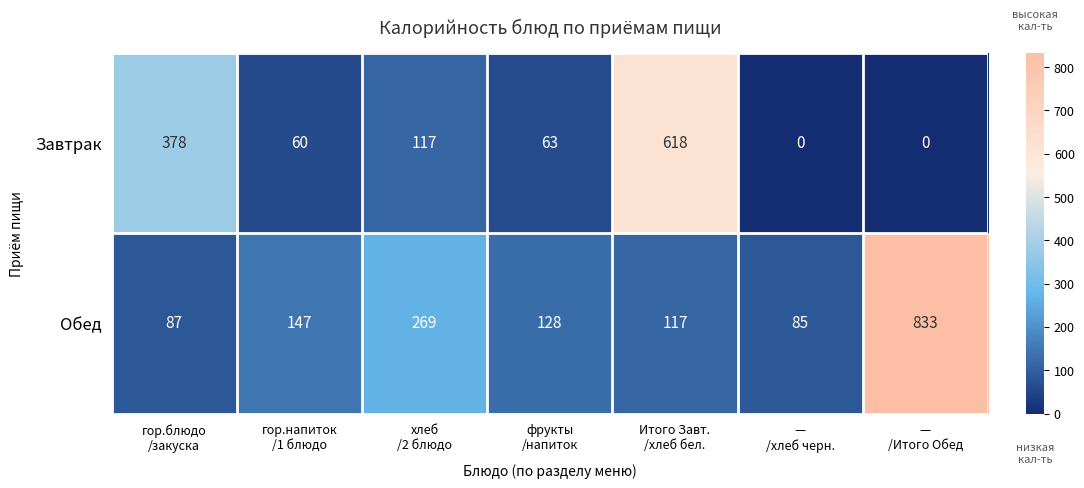

Which series has the widest spread of values?

Обед